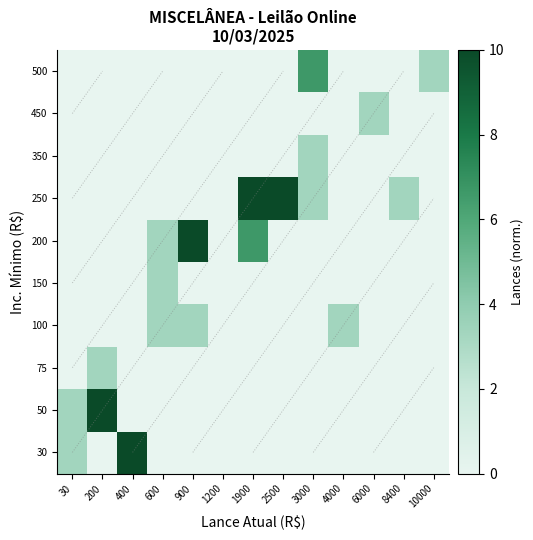

What is the difference between the highest and lowest values at 900?

10.0